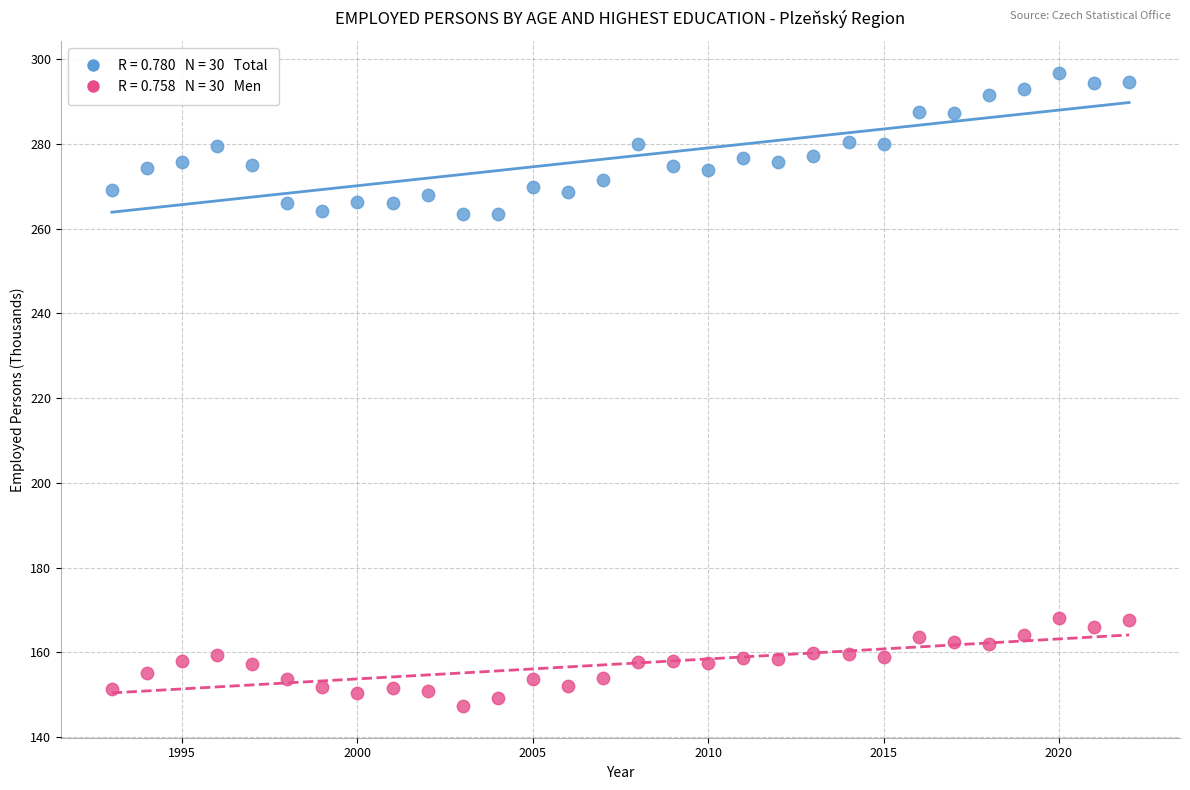

Across all data points, what is the range of Y values (max minus min)?

149.4